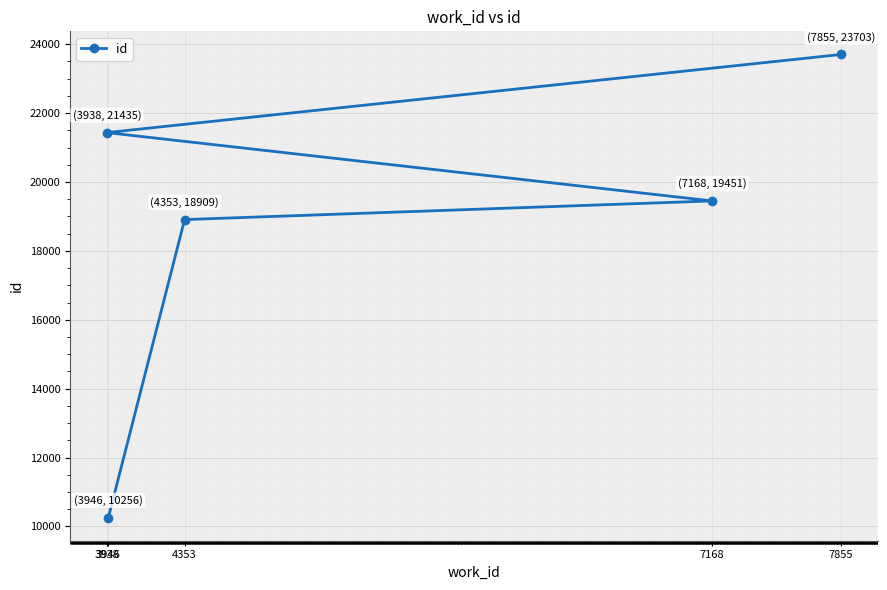

Which has a higher value, 3946 or 7168?

7168